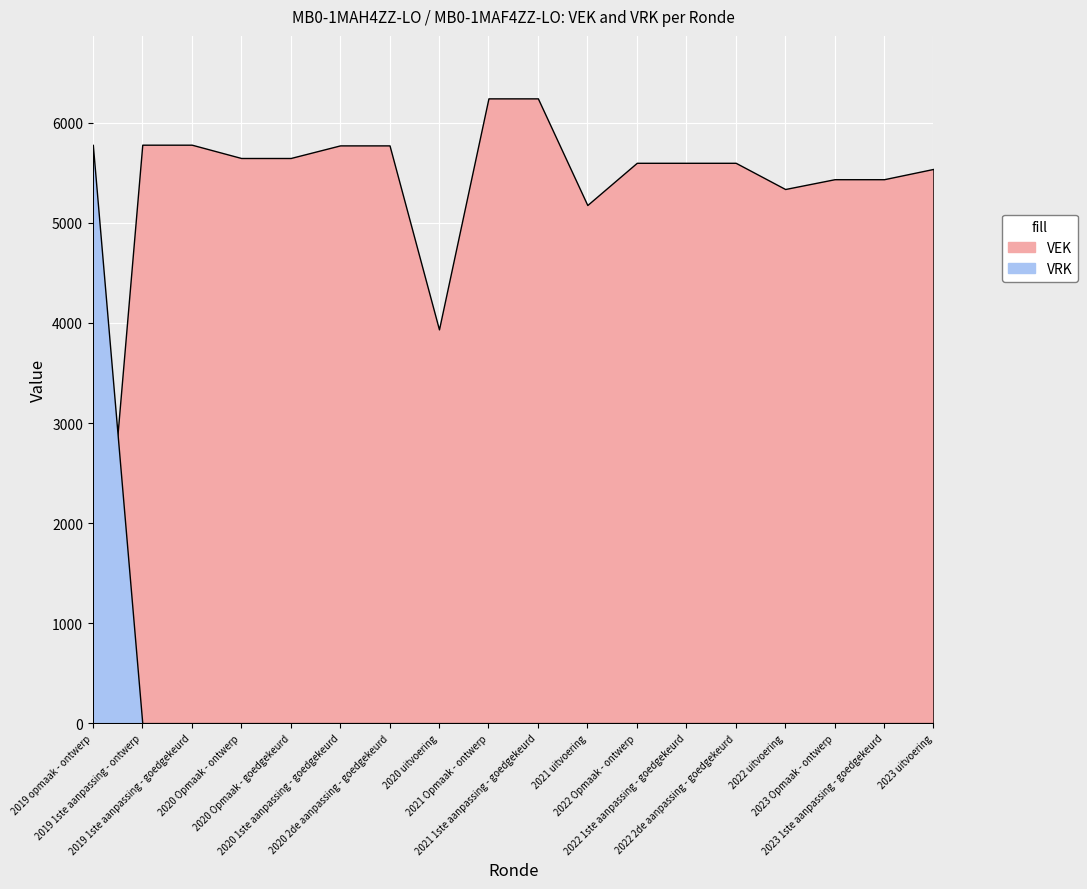

Reading left to right, what are all the values shown in this chart?

VEK: 2019 opmaak - ontwerp=0	2019 1ste aanpassing - ontwerp=5782	2019 1ste aanpassing - goedgekeurd=5782	2020 Opmaak - ontwerp=5649	2020 Opmaak - goedgekeurd=5649	2020 1ste aanpassing - goedgekeurd=5775	2020 2de aanpassing - goedgekeurd=5775	2020 uitvoering=3936	2021 Opmaak - ontwerp=6245	2021 1ste aanpassing - goedgekeurd=6245	2021 uitvoering=5179	2022 Opmaak - ontwerp=5601	2022 1ste aanpassing - goedgekeurd=5601	2022 2de aanpassing - goedgekeurd=5601	2022 uitvoering=5339	2023 Opmaak - ontwerp=5437	2023 1ste aanpassing - goedgekeurd=5437	2023 uitvoering=5540
VRK: 2019 opmaak - ontwerp=5782	2019 1ste aanpassing - ontwerp=0	2019 1ste aanpassing - goedgekeurd=0	2020 Opmaak - ontwerp=0	2020 Opmaak - goedgekeurd=0	2020 1ste aanpassing - goedgekeurd=0	2020 2de aanpassing - goedgekeurd=0	2020 uitvoering=0	2021 Opmaak - ontwerp=0	2021 1ste aanpassing - goedgekeurd=0	2021 uitvoering=0	2022 Opmaak - ontwerp=0	2022 1ste aanpassing - goedgekeurd=0	2022 2de aanpassing - goedgekeurd=0	2022 uitvoering=0	2023 Opmaak - ontwerp=0	2023 1ste aanpassing - goedgekeurd=0	2023 uitvoering=0